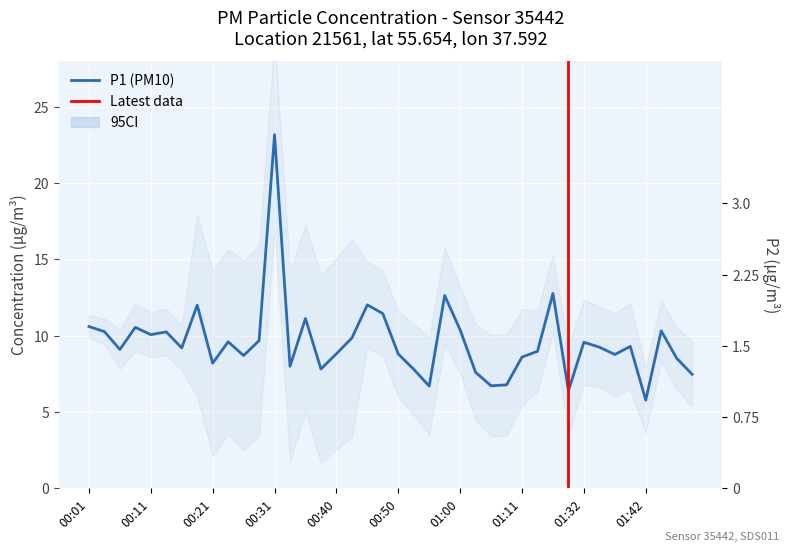

What is the difference between the highest and lowest values at 00:31?

20.6